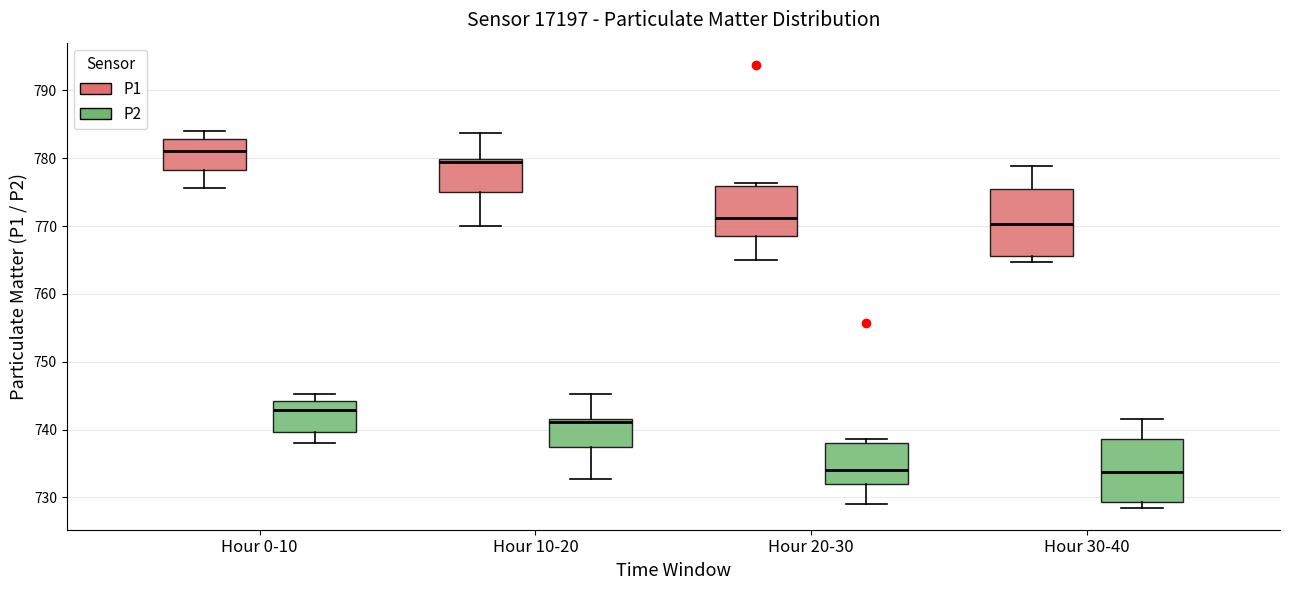

Where does the median line of the box for Hour 0-10 (P1) sit on the y-axis? The values are not printed on the chart, so give them approximately, as read against the axis.

781